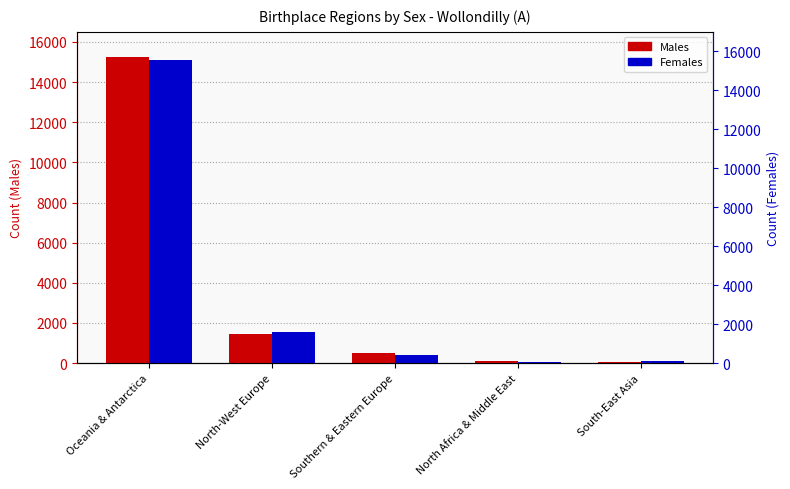

What is the maximum value for Females?

15093